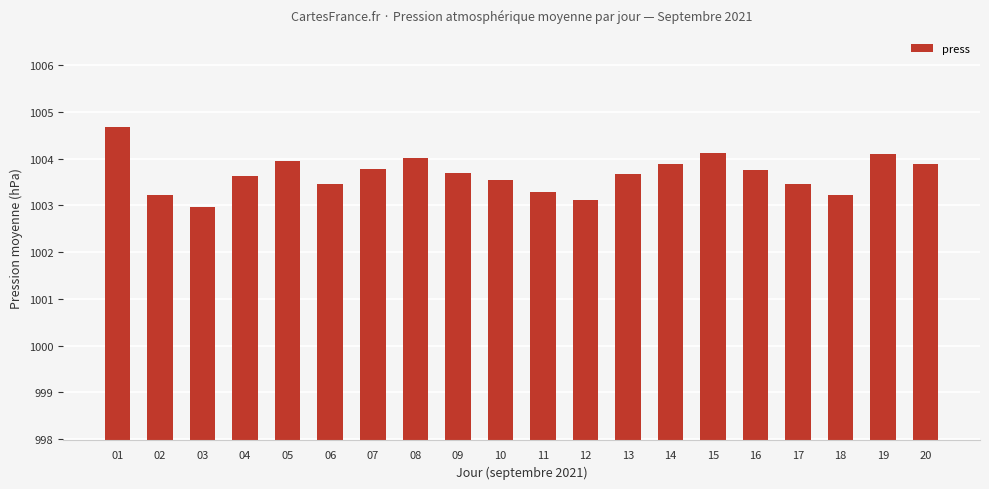

What is the value of the 9th bar from the left?

1003.7